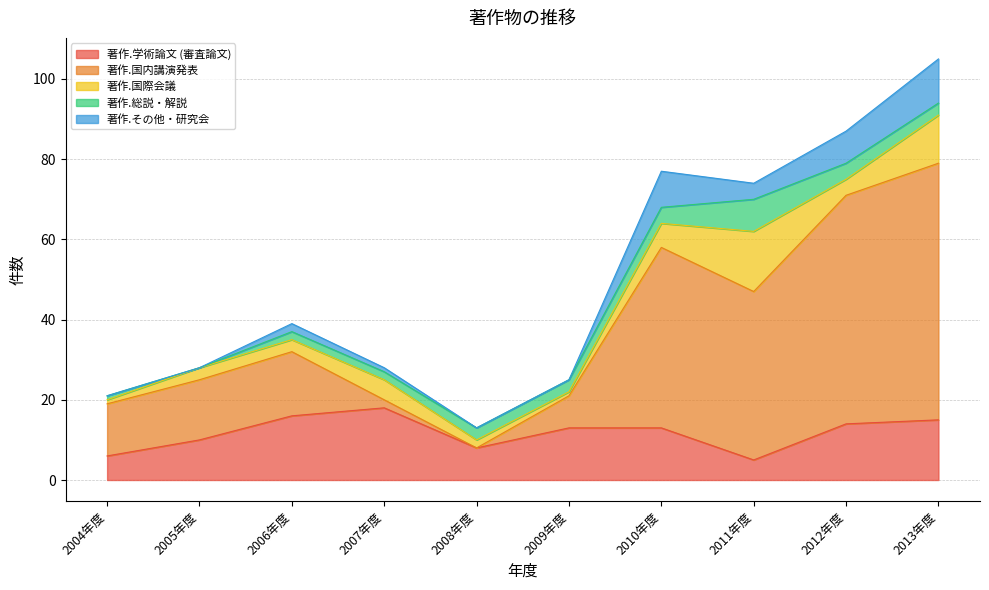

Does the chart display data point markers on the line(s)?

No